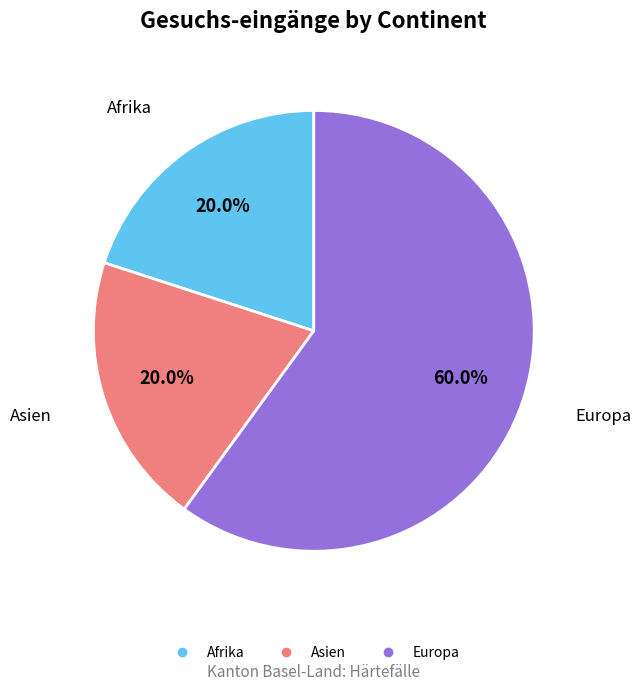

Is there a majority slice in this chart?

Yes